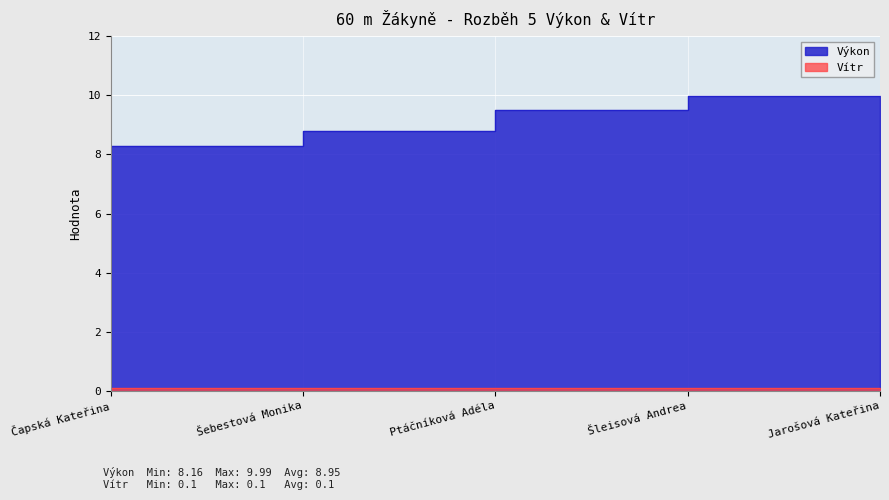

List the labels in order of value, smallest first.

Jarošová Kateřina, Čapská Kateřina, Šebestová Monika, Ptáčníková Adéla, Šleisová Andrea